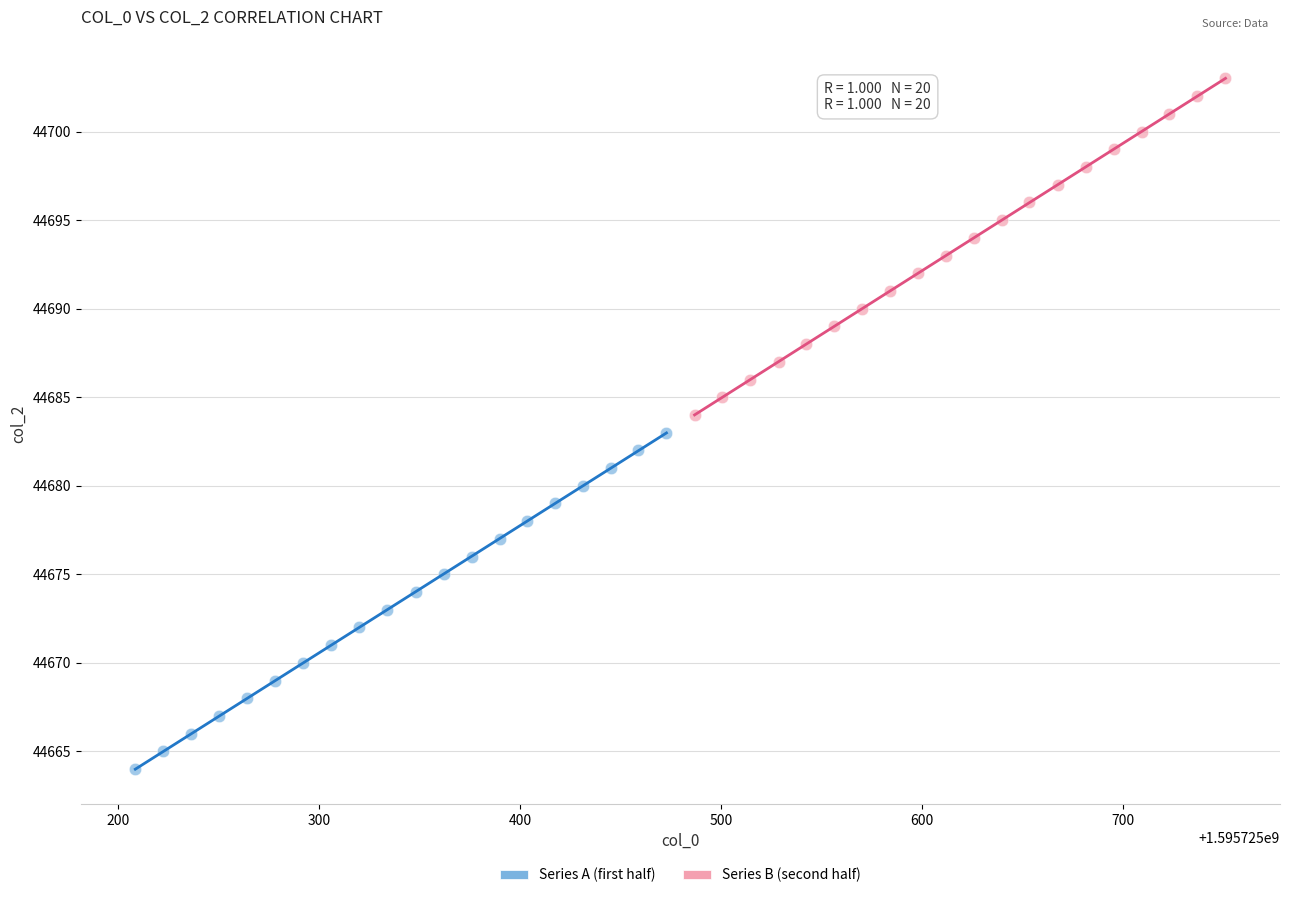

Which series reaches the minimum Y coordinate?

Series A (first half)